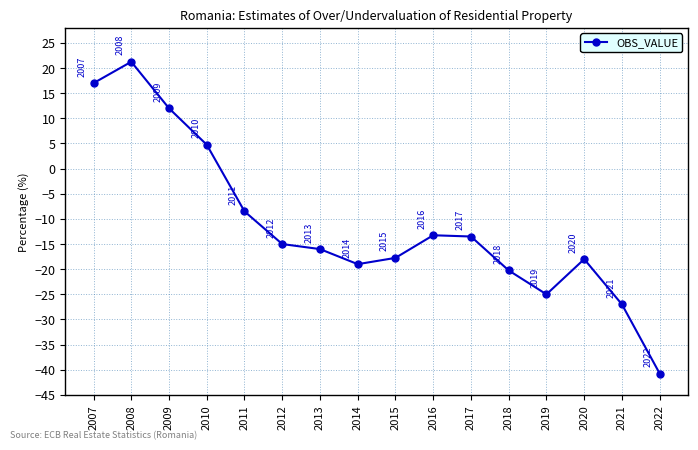

Does the chart display data point markers on the line(s)?

Yes